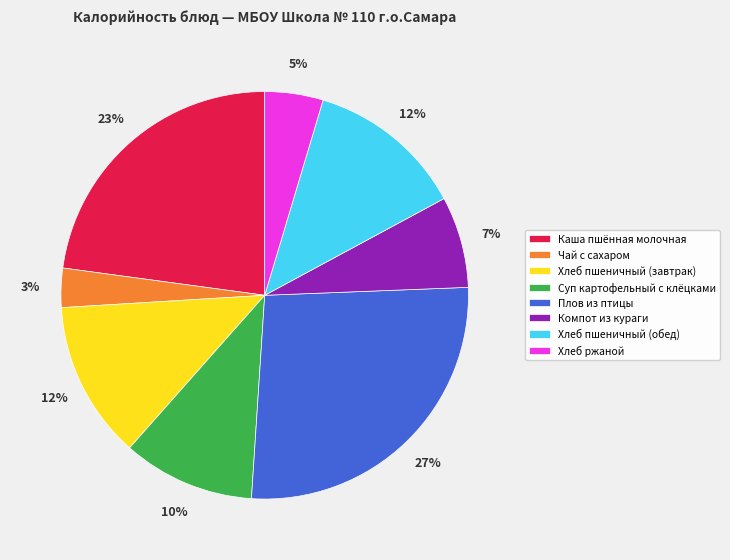

What percentage is the Суп картофельный с клёцками slice, to the nearest percent?

10%